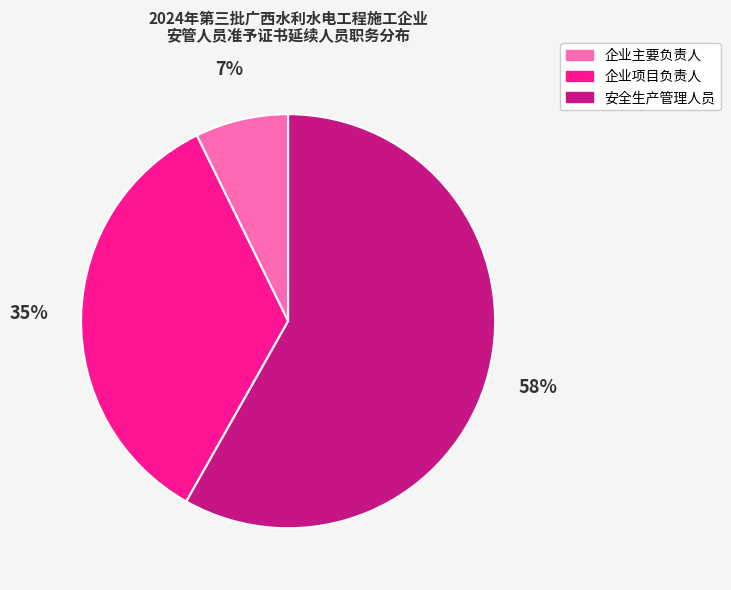

True or false: 企业主要负责人 accounts for 22% of the total.

False